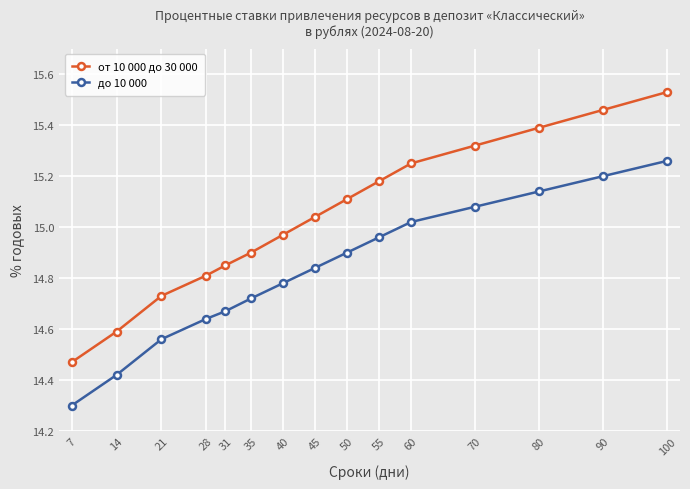

True or false: от 10 000 до 30 000 and до 10 000 cross at least once.

False